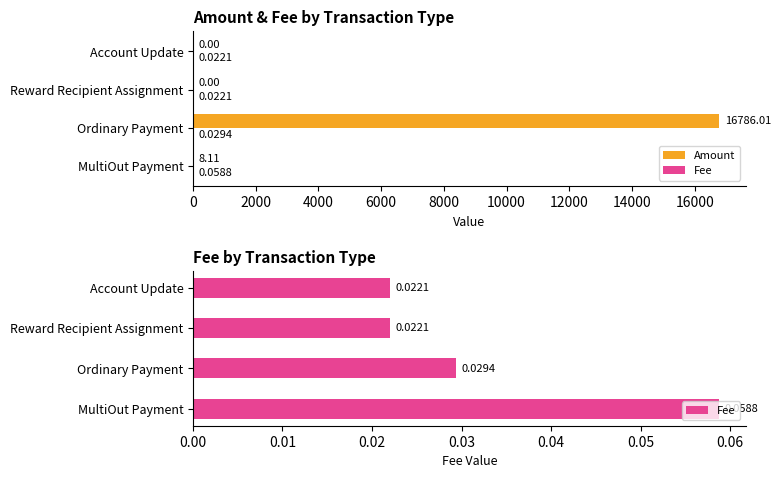

Rank the series at 0 from lowest to highest value.

Fee, Amount